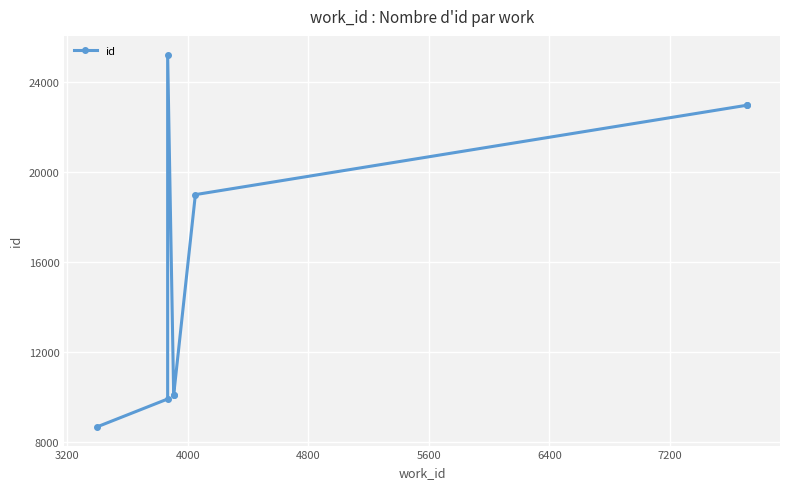

How many values exceed 18997?

3